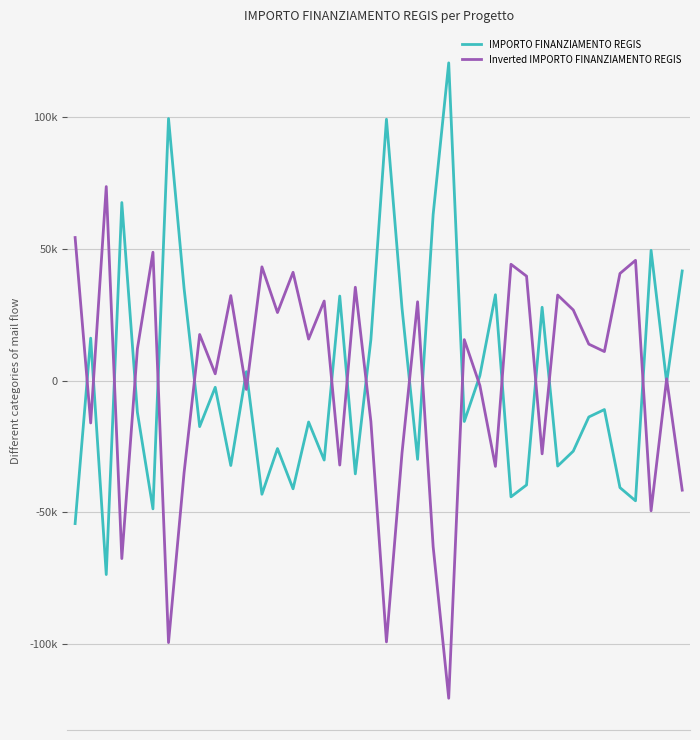

In IMPORTO FINANZIAMENTO REGIS, how many points are lower than both neighbors (excluding endpoints)?

14